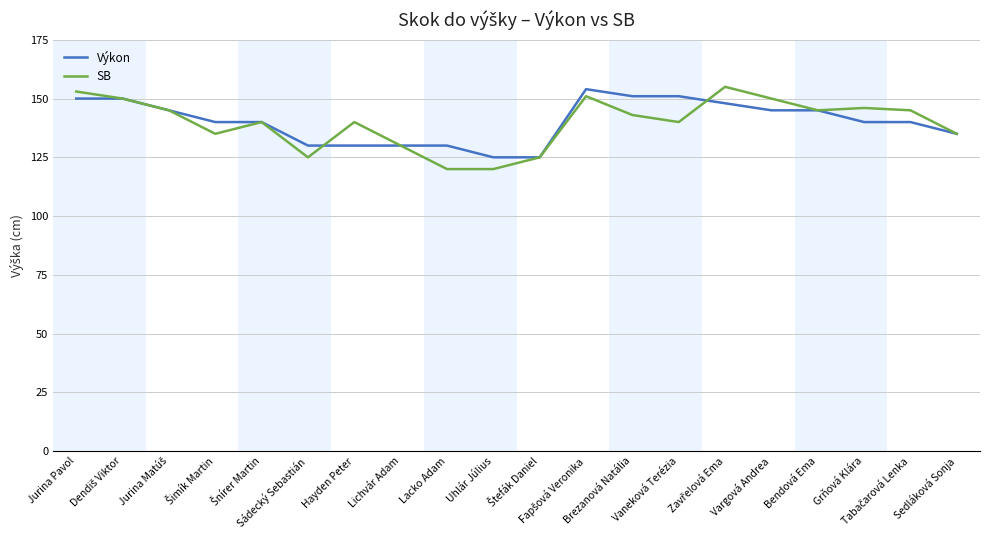

What is the minimum value shown in the chart?

120